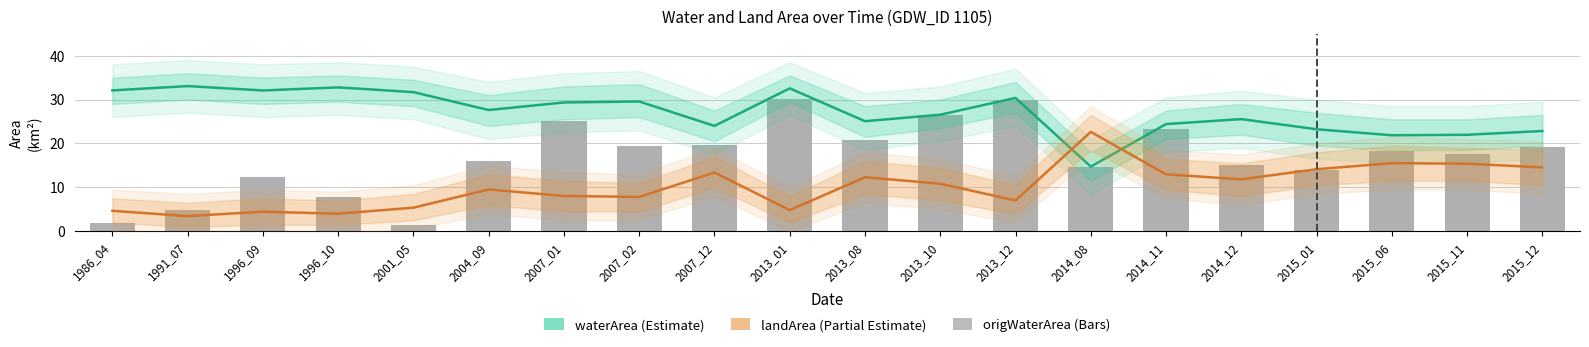

Which series has the largest total across all categories?

waterArea